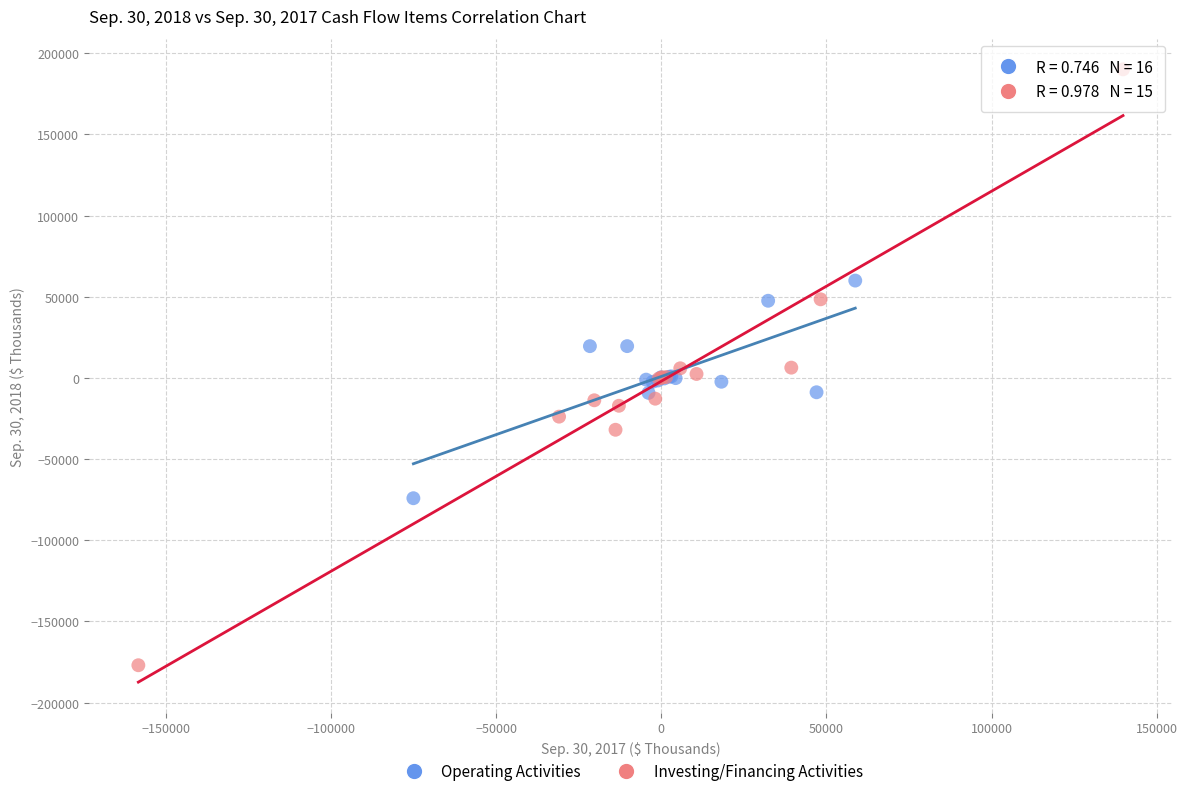

Which series reaches the maximum Y coordinate?

Investing/Financing Activities